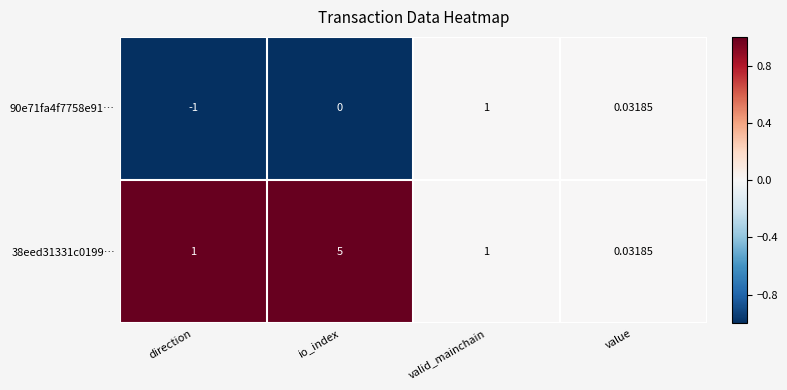

Which category has the highest value in the 38eed31331c0199… series?

io_index